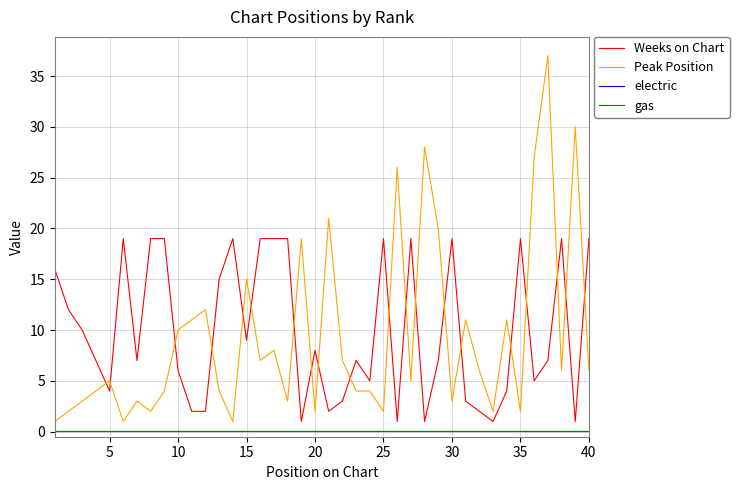

Is the value of gas at 40 greater than the value of Peak Position at 35?

No